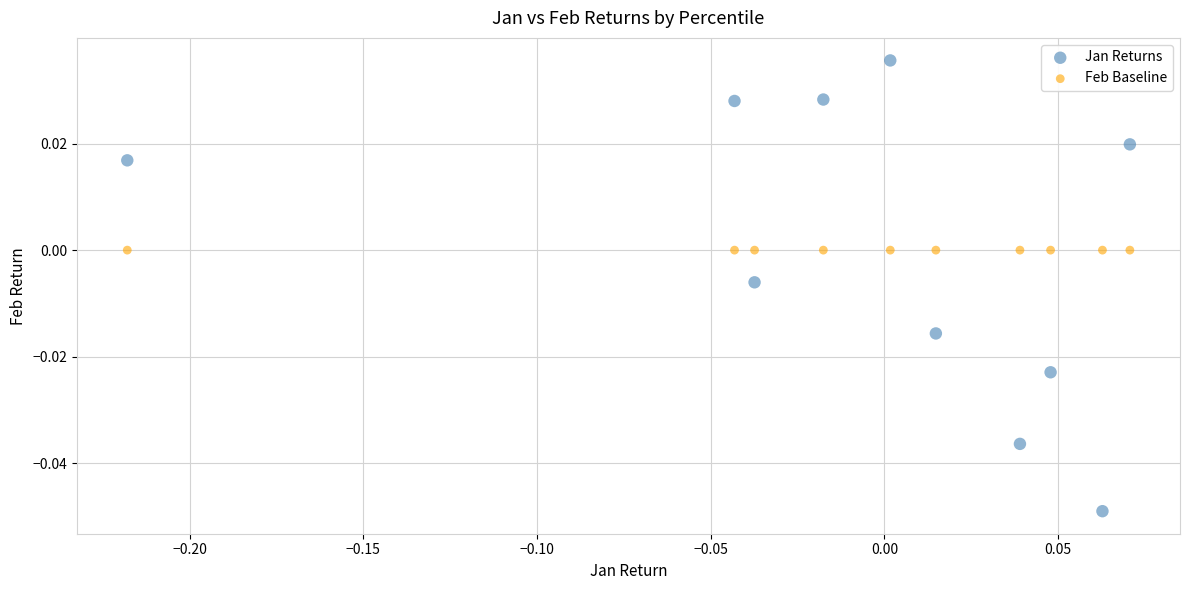

Which series reaches the maximum Y coordinate?

Jan Returns